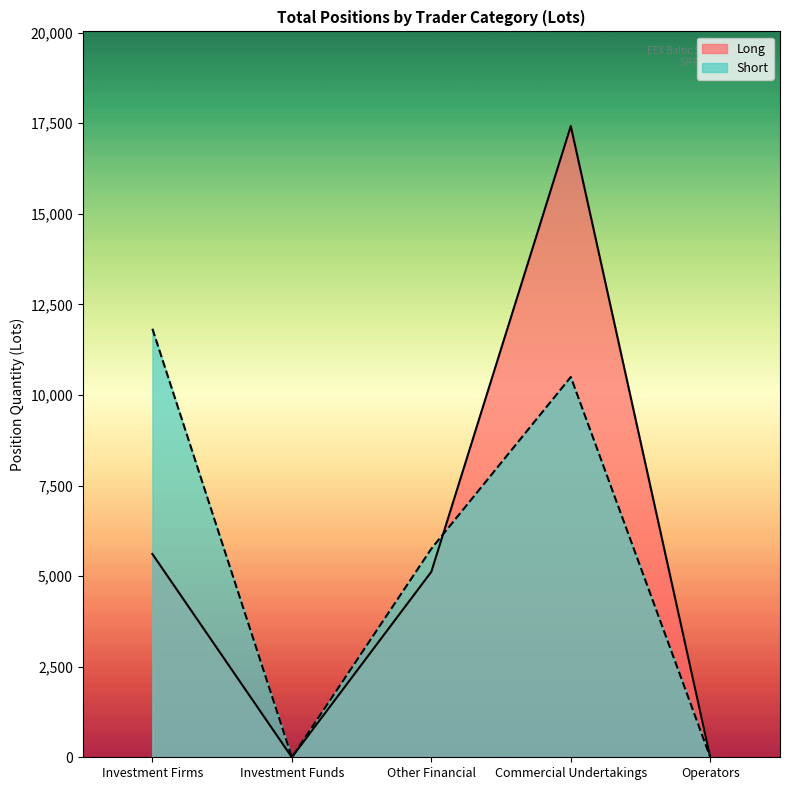

Rank the series at Investment Firms from lowest to highest value.

Long, Short